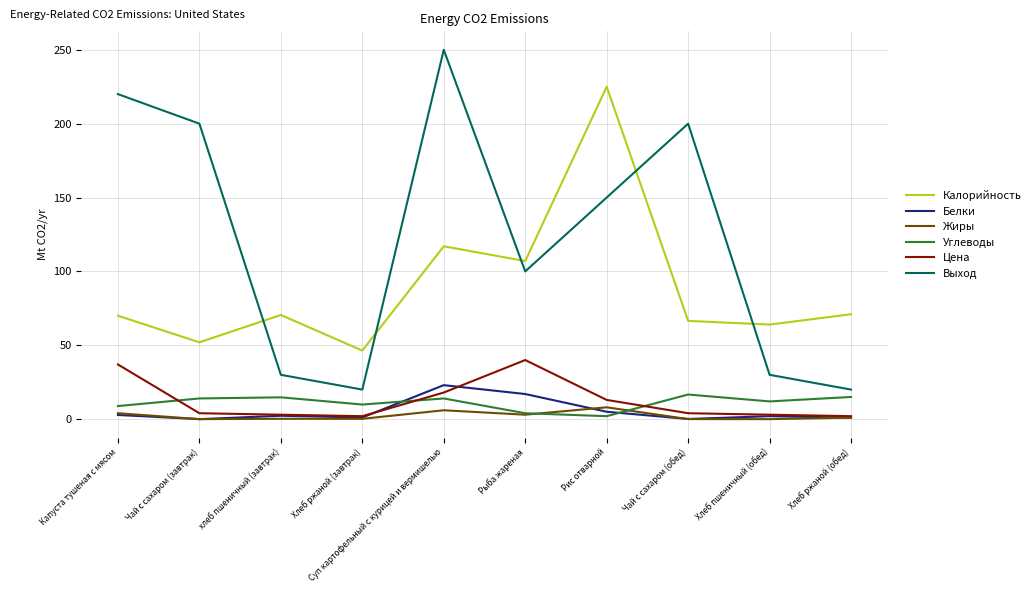

Which series has the largest total across all categories?

Выход